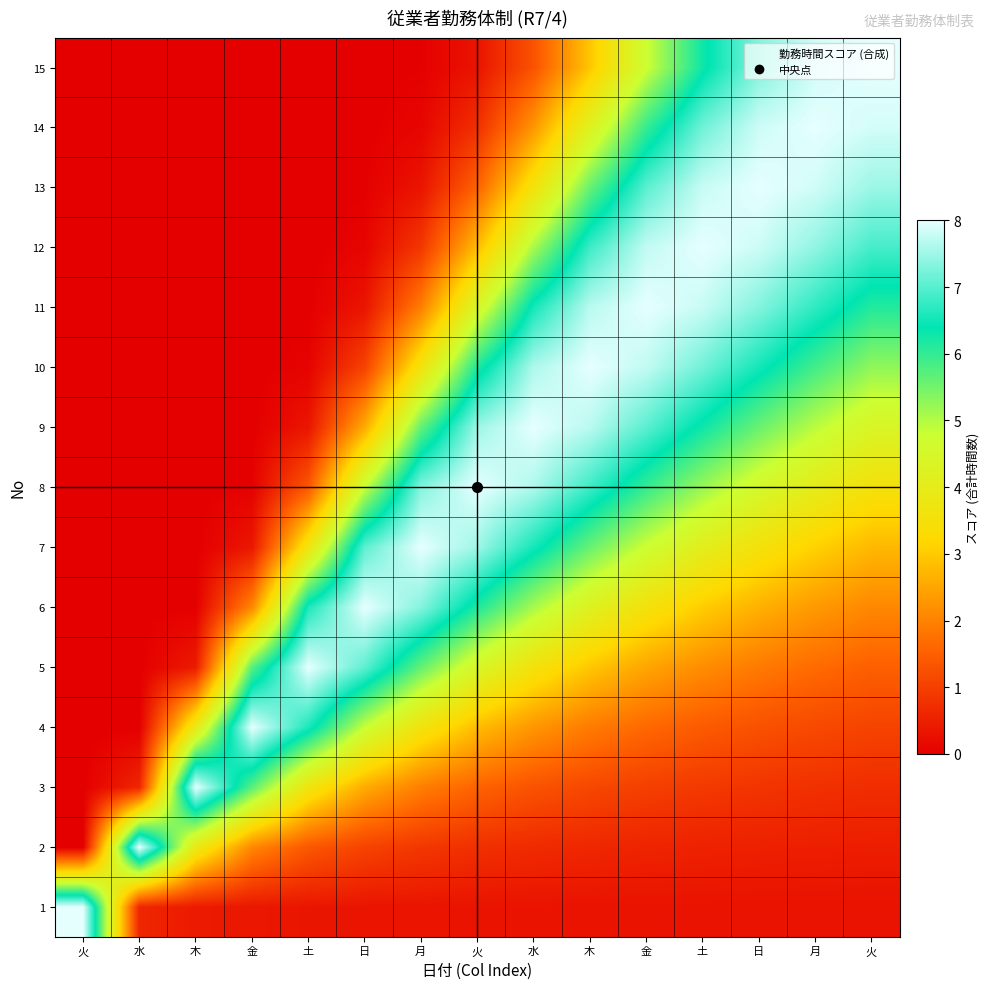

Reading right to left, extract all data points from this chart.

1: 火=0.3	月=0.3	日=0.3	土=0.3	金=0.3	木=0.3	水=0.3	火=0.3	月=0.3	日=0.3	土=0.4	金=0.4	木=0.4	水=0.6	火=8.0
2: 火=0.5	月=0.5	日=0.5	土=0.5	金=0.6	木=0.6	水=0.7	火=0.8	月=0.9	日=1.1	土=1.4	金=2.1	木=3.9	水=8.0	火=0.0
3: 火=0.7	月=0.8	日=0.8	土=0.9	金=1.0	木=1.1	水=1.3	火=1.6	月=1.9	日=2.6	土=3.7	金=5.7	木=8.0	水=0.6	火=0.0
4: 火=1.1	月=1.2	日=1.3	土=1.4	金=1.6	木=1.9	水=2.3	火=2.8	月=3.6	日=4.8	土=6.6	金=8.0	木=3.9	水=0.0	火=0.0
5: 火=1.5	月=1.7	日=1.9	土=2.1	金=2.5	木=3.0	水=3.6	火=4.4	月=5.6	日=7.1	土=8.0	金=5.7	木=0.4	水=0.0	火=0.0
6: 火=2.1	月=2.3	日=2.6	土=3.0	金=3.6	木=4.2	水=5.1	火=6.2	月=7.3	日=8.0	土=6.6	金=2.1	木=0.0	水=0.0	火=0.0
7: 火=2.8	月=3.1	日=3.5	土=4.1	金=4.8	木=5.6	水=6.5	火=7.5	月=8.0	日=7.1	土=3.7	金=0.4	木=0.0	水=0.0	火=0.0
8: 火=3.5	月=4.0	日=4.5	土=5.2	金=6.0	木=6.8	水=7.6	火=8.0	月=7.3	日=4.8	土=1.4	金=0.0	木=0.0	水=0.0	火=0.0
9: 火=4.4	月=4.9	日=5.6	土=6.3	金=7.0	木=7.7	水=8.0	火=7.5	月=5.6	日=2.6	土=0.4	金=0.0	木=0.0	水=0.0	火=0.0
10: 火=5.3	月=5.9	日=6.5	土=7.2	金=7.7	木=8.0	水=7.6	火=6.2	月=3.6	日=1.1	土=0.1	金=0.0	木=0.0	水=0.0	火=0.0
11: 火=6.1	月=6.7	日=7.3	土=7.8	金=8.0	木=7.7	水=6.5	火=4.4	月=1.9	日=0.3	土=0.0	金=0.0	木=0.0	水=0.0	火=0.0
12: 火=6.9	月=7.4	日=7.8	土=8.0	金=7.7	木=6.8	水=5.1	火=2.8	月=0.9	日=0.1	土=0.0	金=0.0	木=0.0	水=0.0	火=0.0
13: 火=7.5	月=7.8	日=8.0	土=7.8	金=7.0	木=5.6	水=3.6	火=1.6	月=0.3	日=0.0	土=0.0	金=0.0	木=0.0	水=0.0	火=0.0
14: 火=7.9	月=8.0	日=7.8	土=7.2	金=6.0	木=4.2	水=2.3	火=0.8	月=0.1	日=0.0	土=0.0	金=0.0	木=0.0	水=0.0	火=0.0
15: 火=8.0	月=7.8	日=7.3	土=6.3	金=4.8	木=3.0	水=1.3	火=0.3	月=0.0	日=0.0	土=0.0	金=0.0	木=0.0	水=0.0	火=0.0